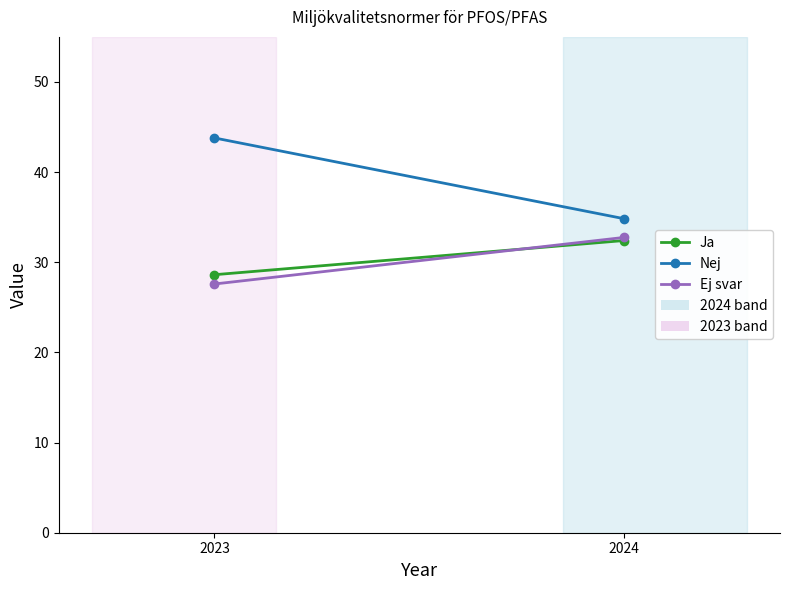

Which has a higher value, 2023 or 2024?

2024